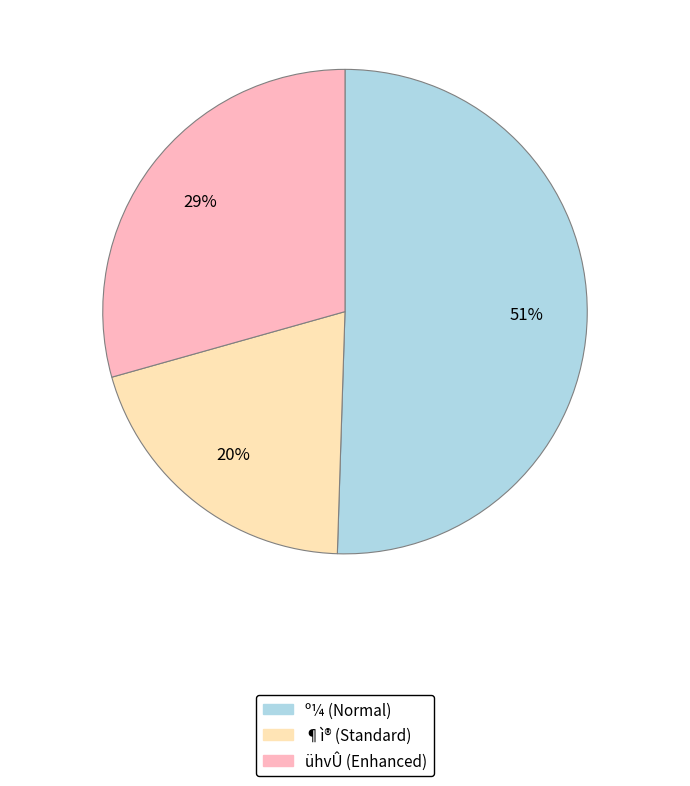

Does any single category account for the majority?

Yes